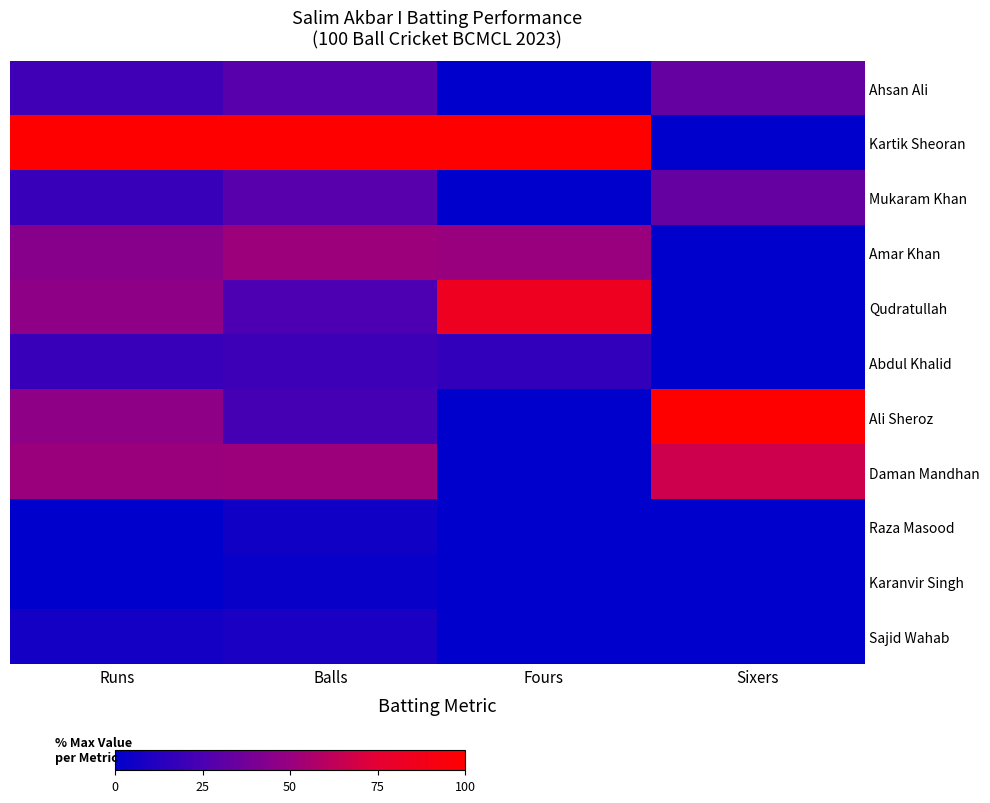

What is the approximate value of Abdul Khalid at Runs?

18.6